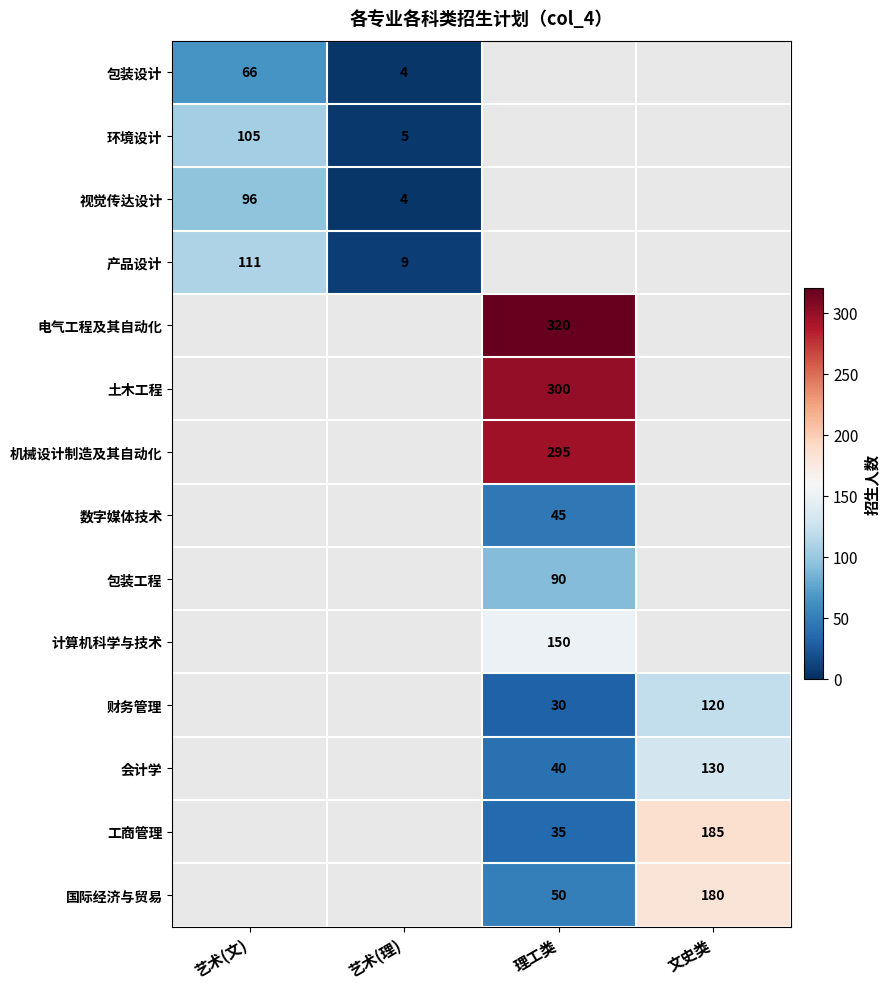

Which category has the lowest value across all series?

艺术(理)